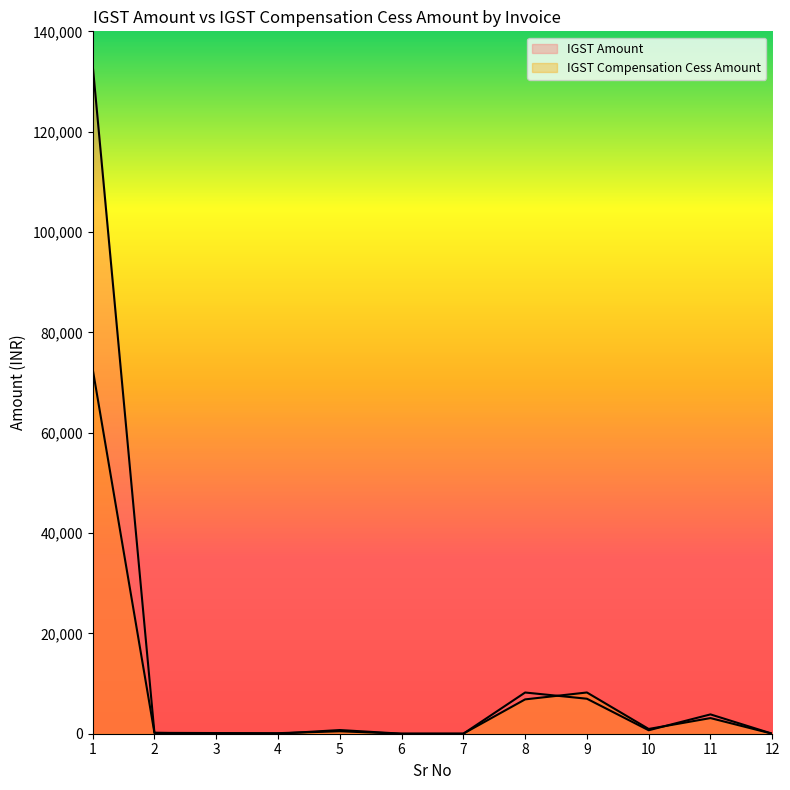

At which category does IGST Compensation Cess Amount reach its first local valley?

4